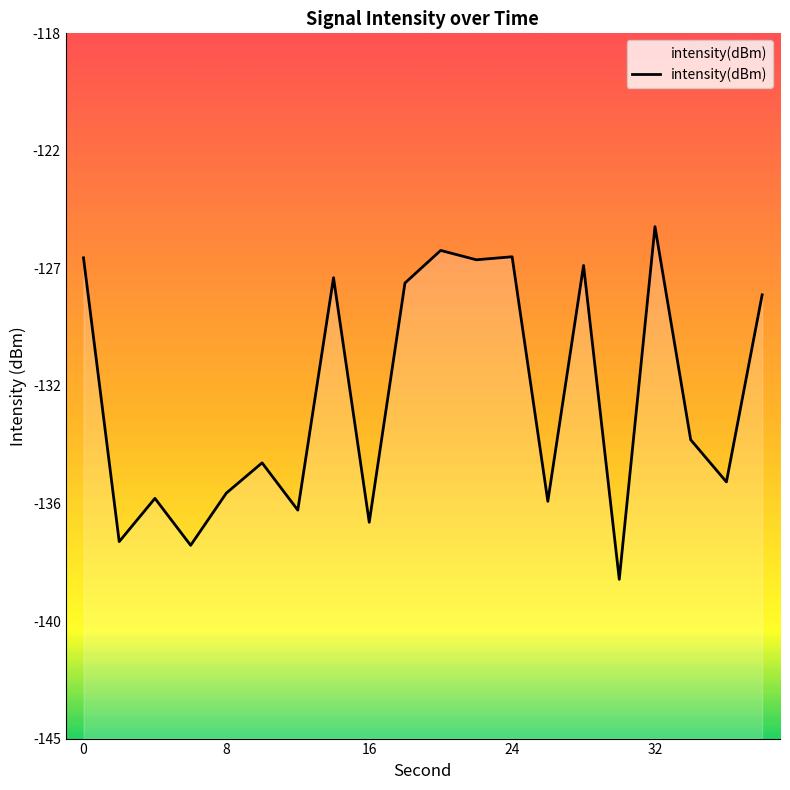

What is the greatest value displayed?

-125.4